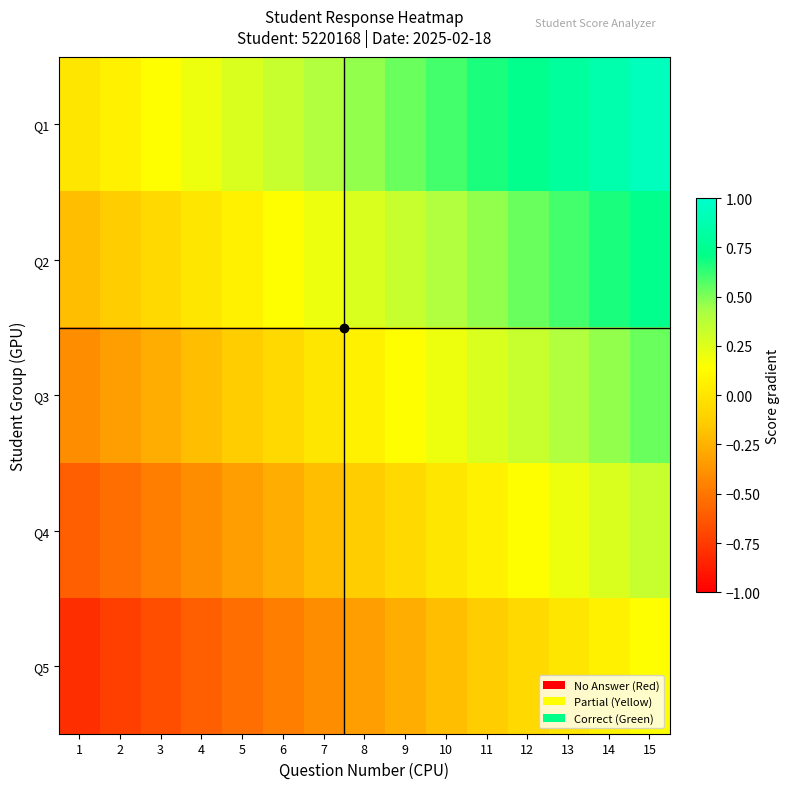

Which series has the largest total across all categories?

Q1